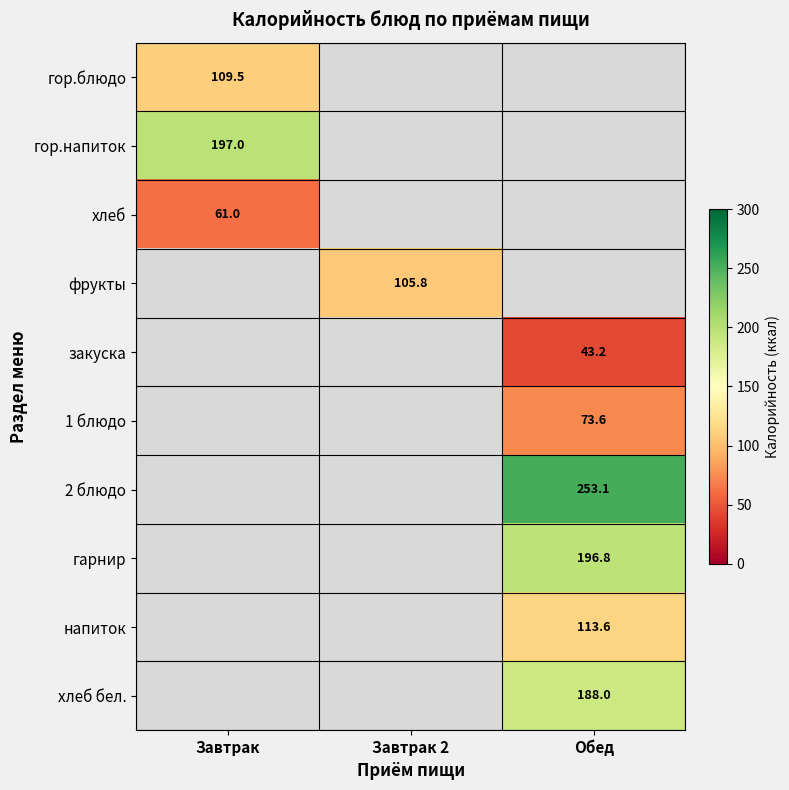

Count the number of categories in the chart.

3